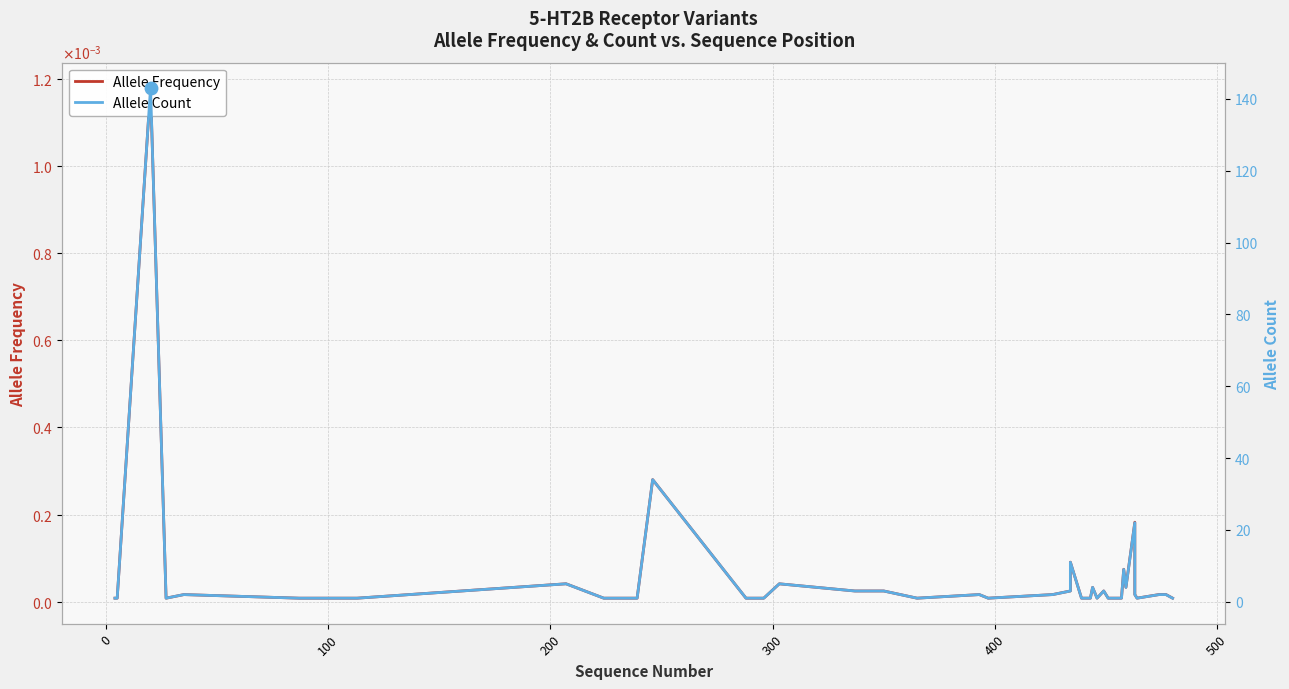

Which series has the largest Y range (max minus min)?

Allele Count